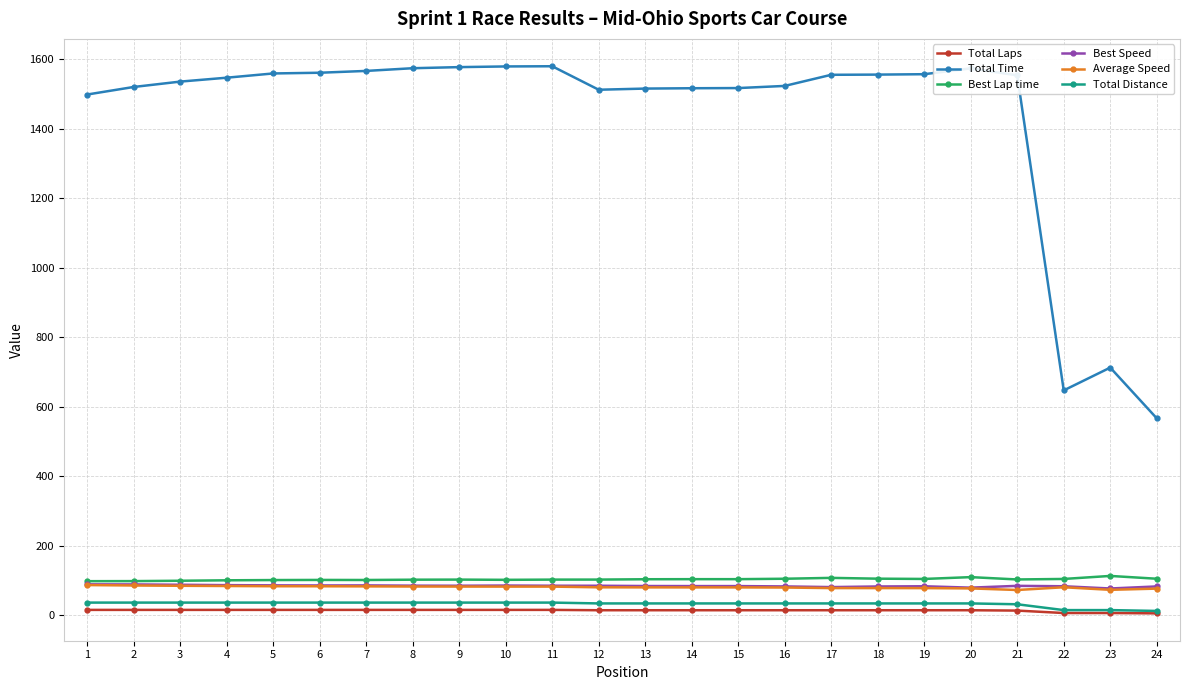

What are all the series names shown in the legend?

Total Laps, Total Time, Best Lap time, Best Speed, Average Speed, Total Distance